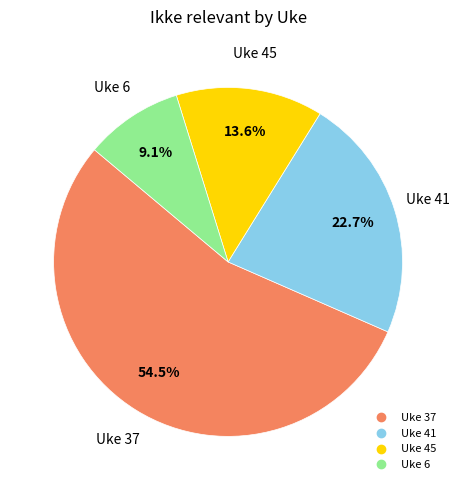

The Uke 6 slice represents 19% of the pie. True or false?

False